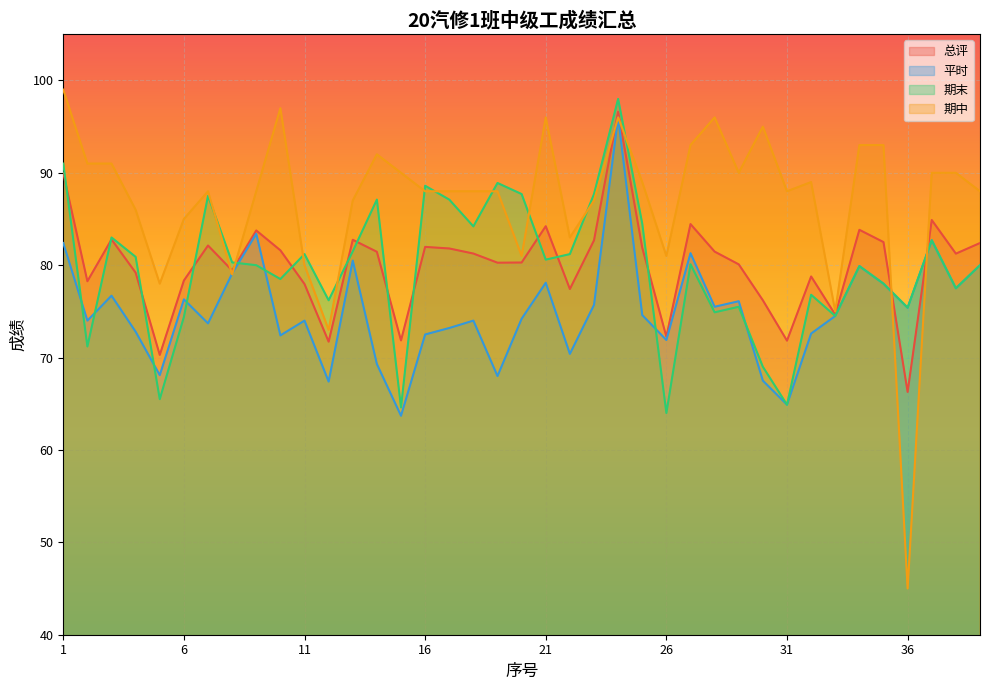

After their last crossing, which series has the higher values: 总评 or 平时?

总评